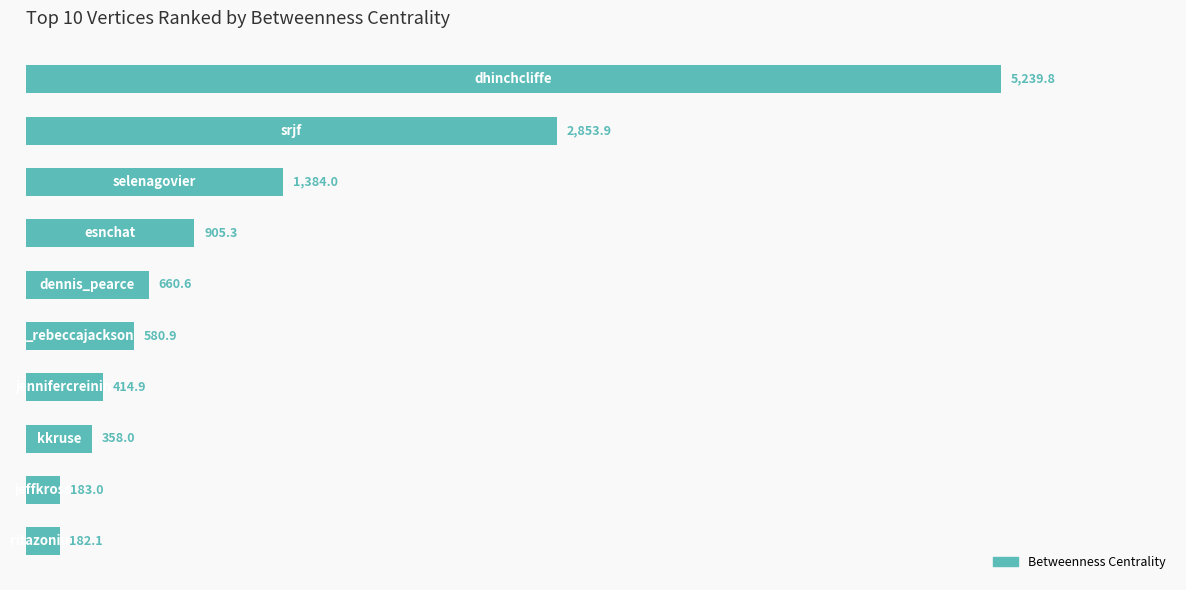

How many distinct data groups are displayed?

1